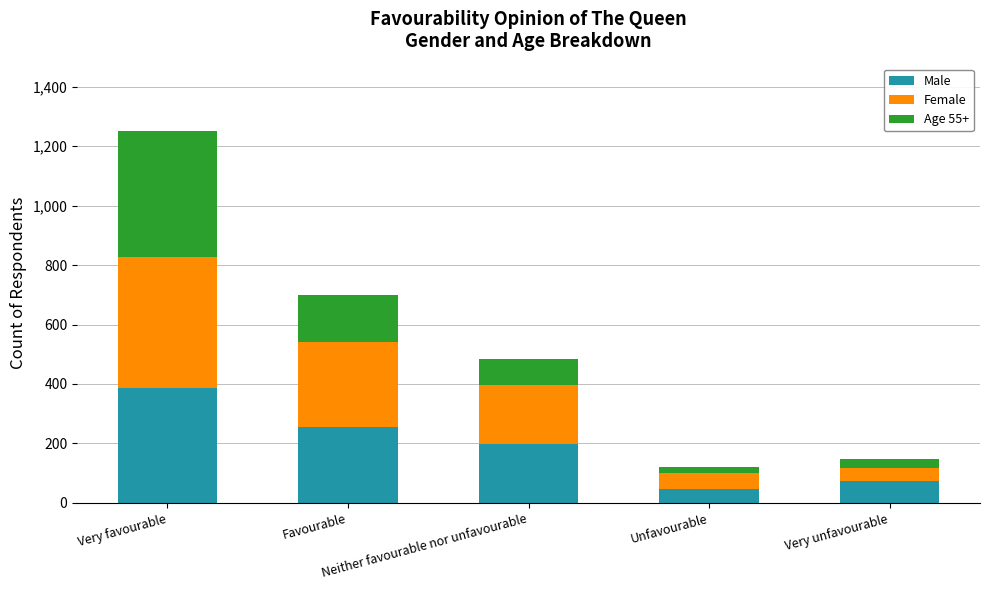

What is the maximum value for Male?

386